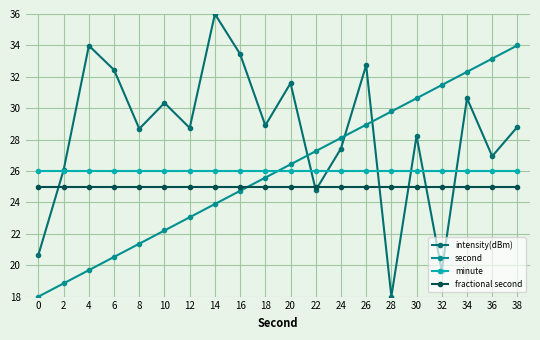

What are all the series names shown in the legend?

intensity(dBm), second, minute, fractional second